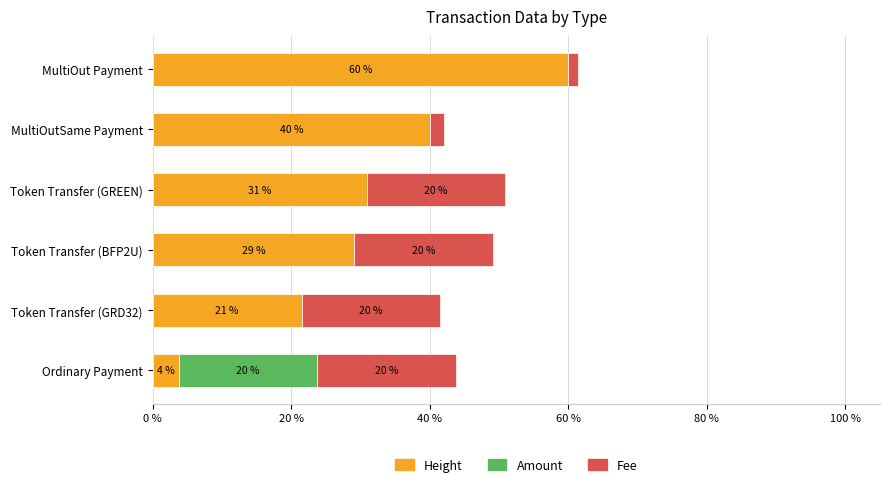

What is the sum of all Height values?

185.4